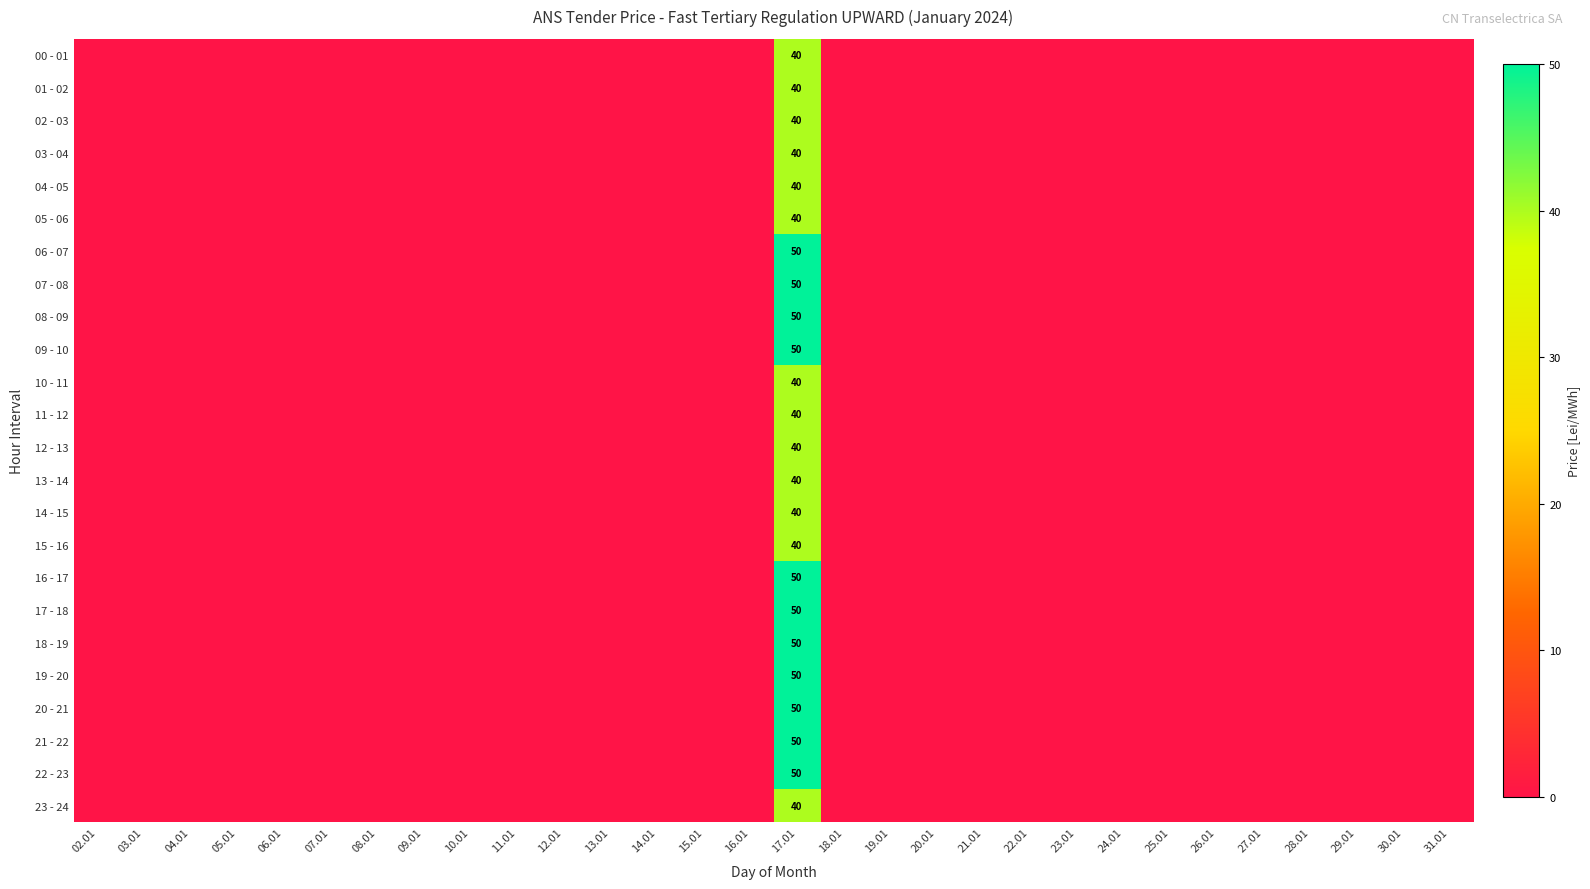

How many positive values does the 14 - 15 series have?

1